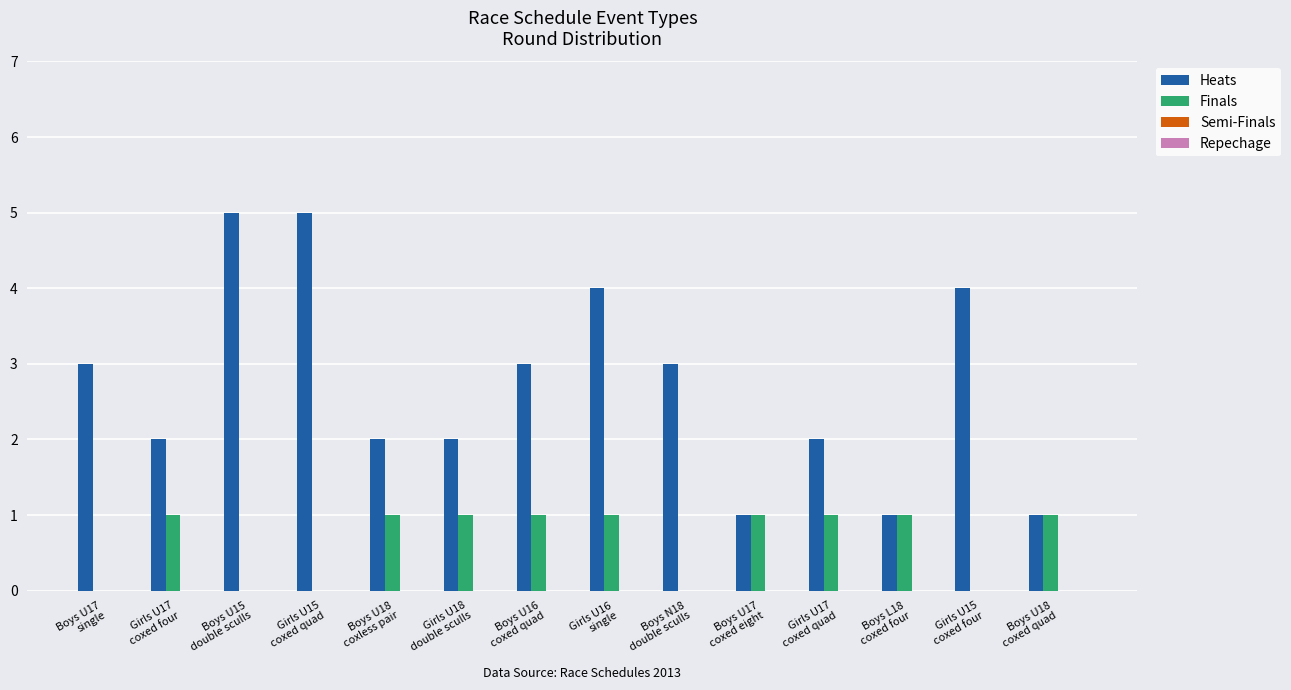

Which series has the largest total across all categories?

Heats